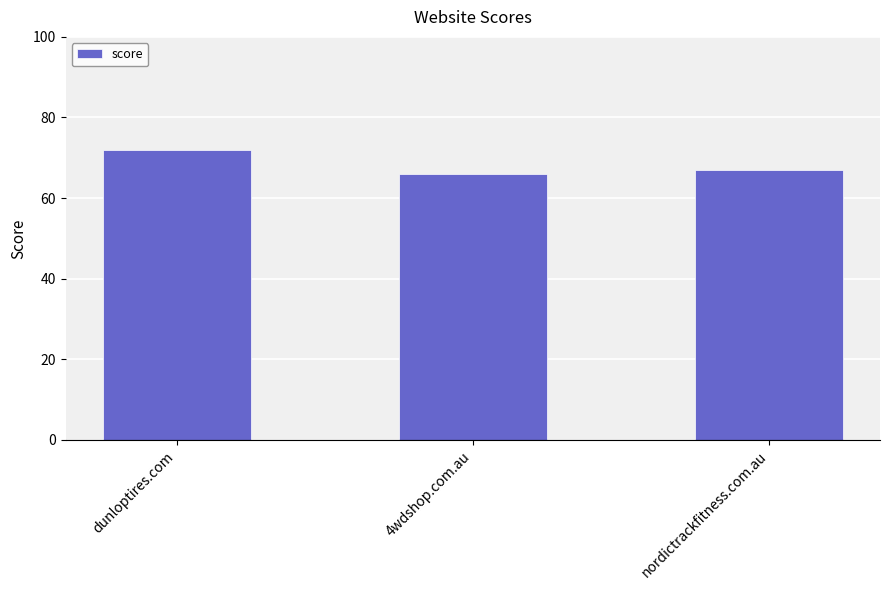

Does the chart contain any negative values?

No